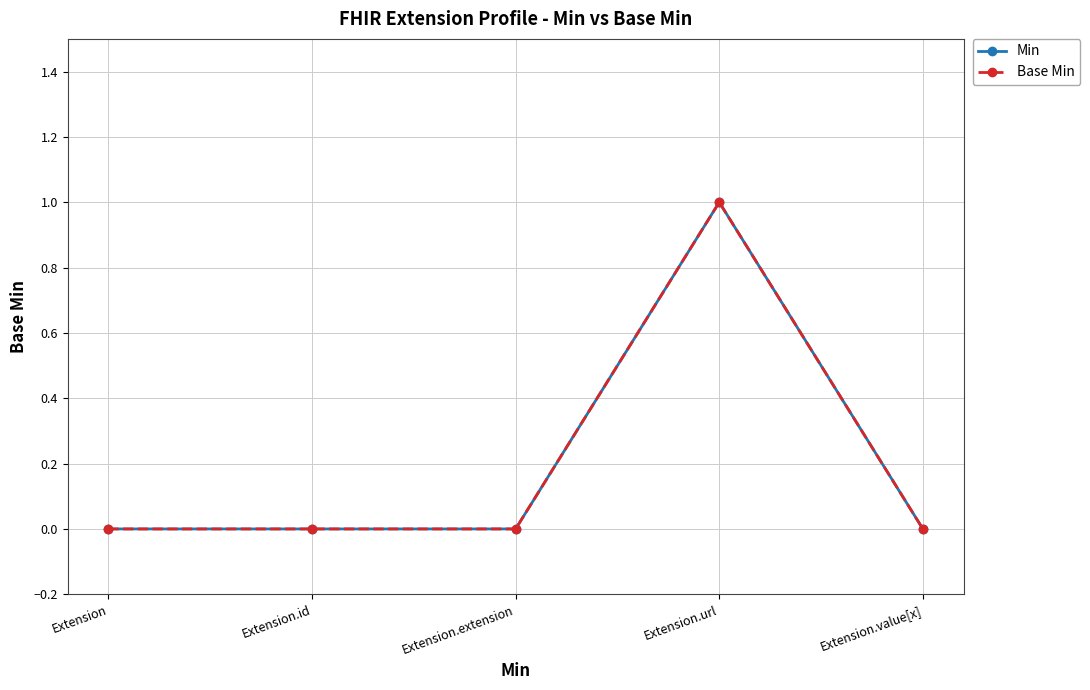

Does the chart have visible grid lines?

Yes